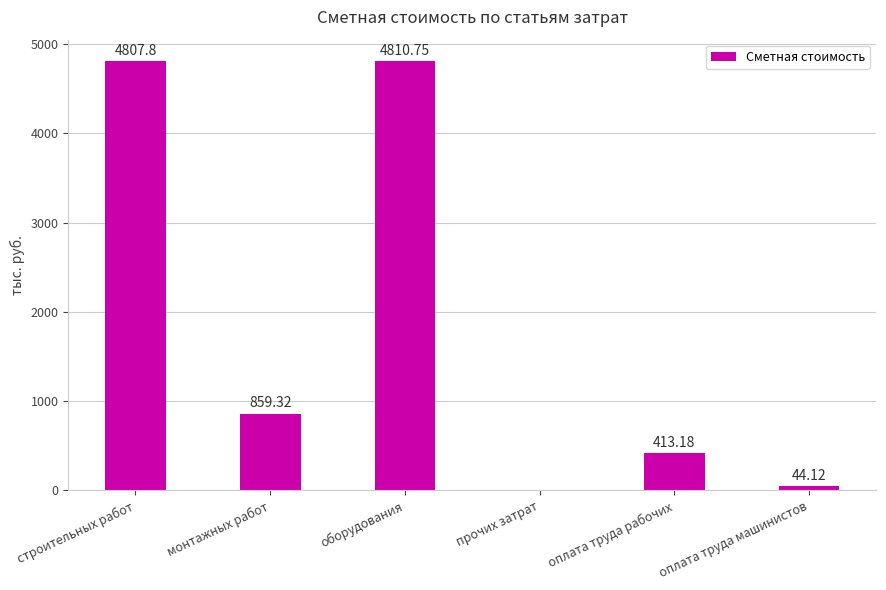

True or false: the data shows 7475.3 at строительных работ.

False